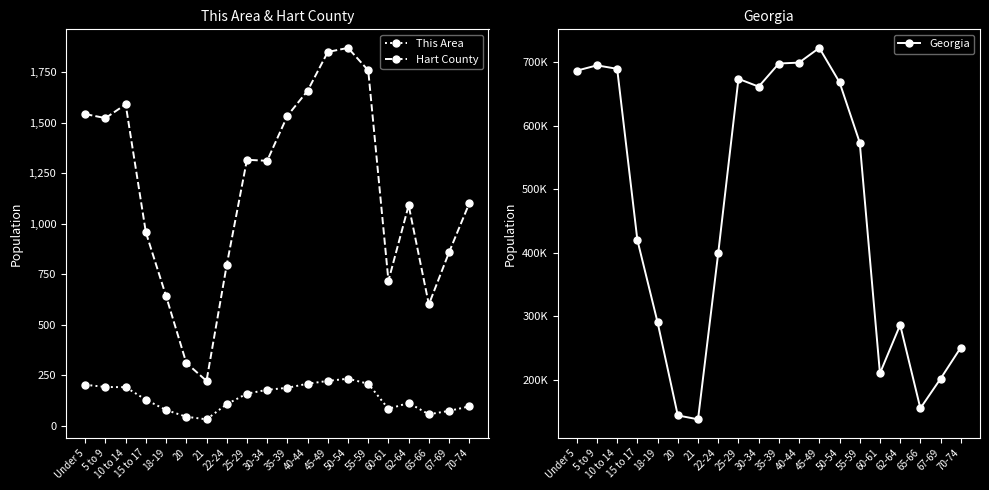

The value of Hart County at 60-61 is 718. True or false?

True